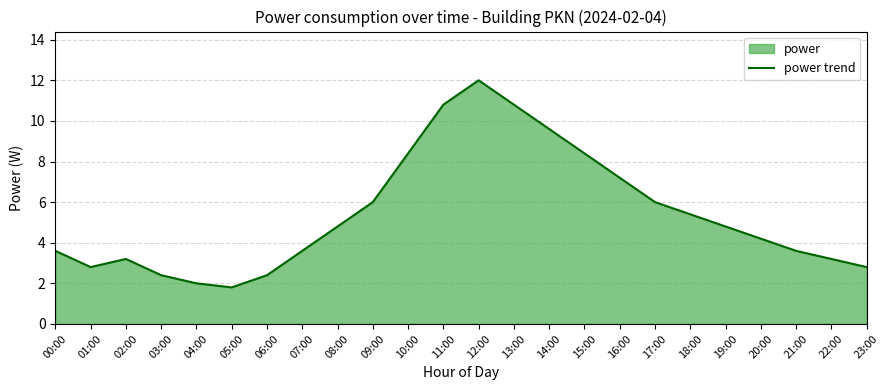

How many interior local peaks (higher than both neighbors) does the data have?

2